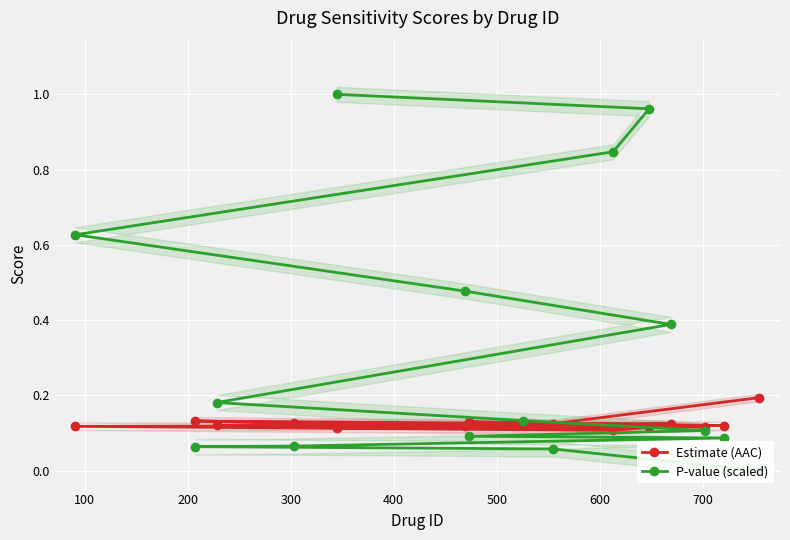

How many Estimate (AAC) values are between 0 and 1?

15